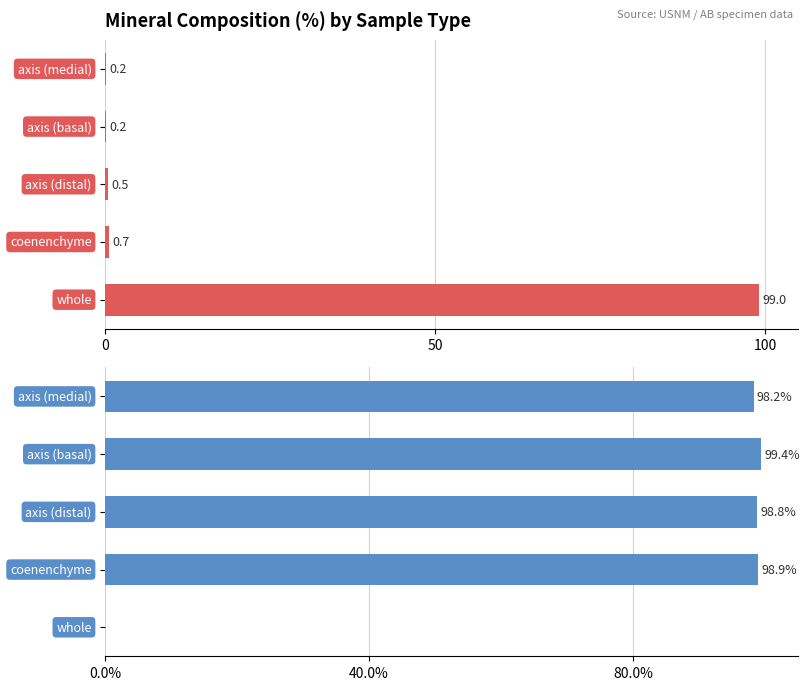

Which series has the largest range (max minus min)?

% High-Mg Calcite